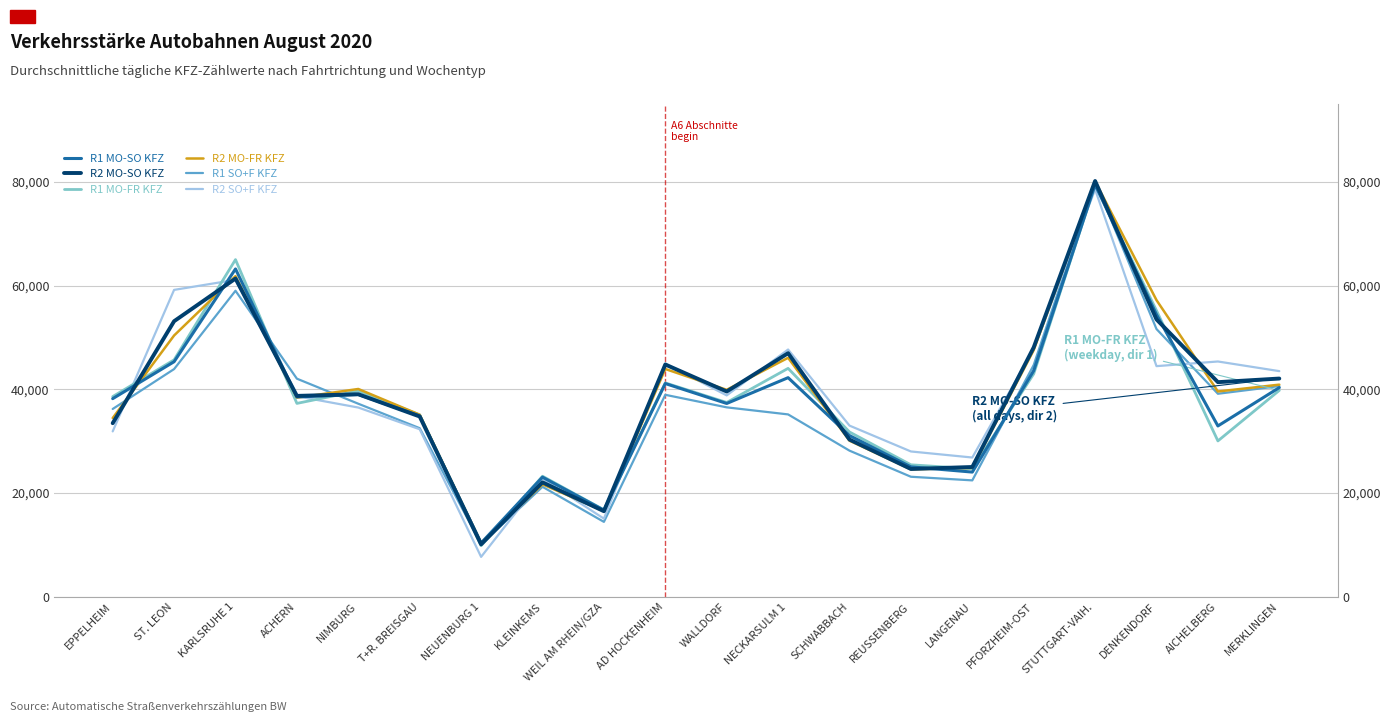

Where do R2 SO+F KFZ and R2 MO-FR KFZ first cross each other?

EPPELHEIM and ST. LEON